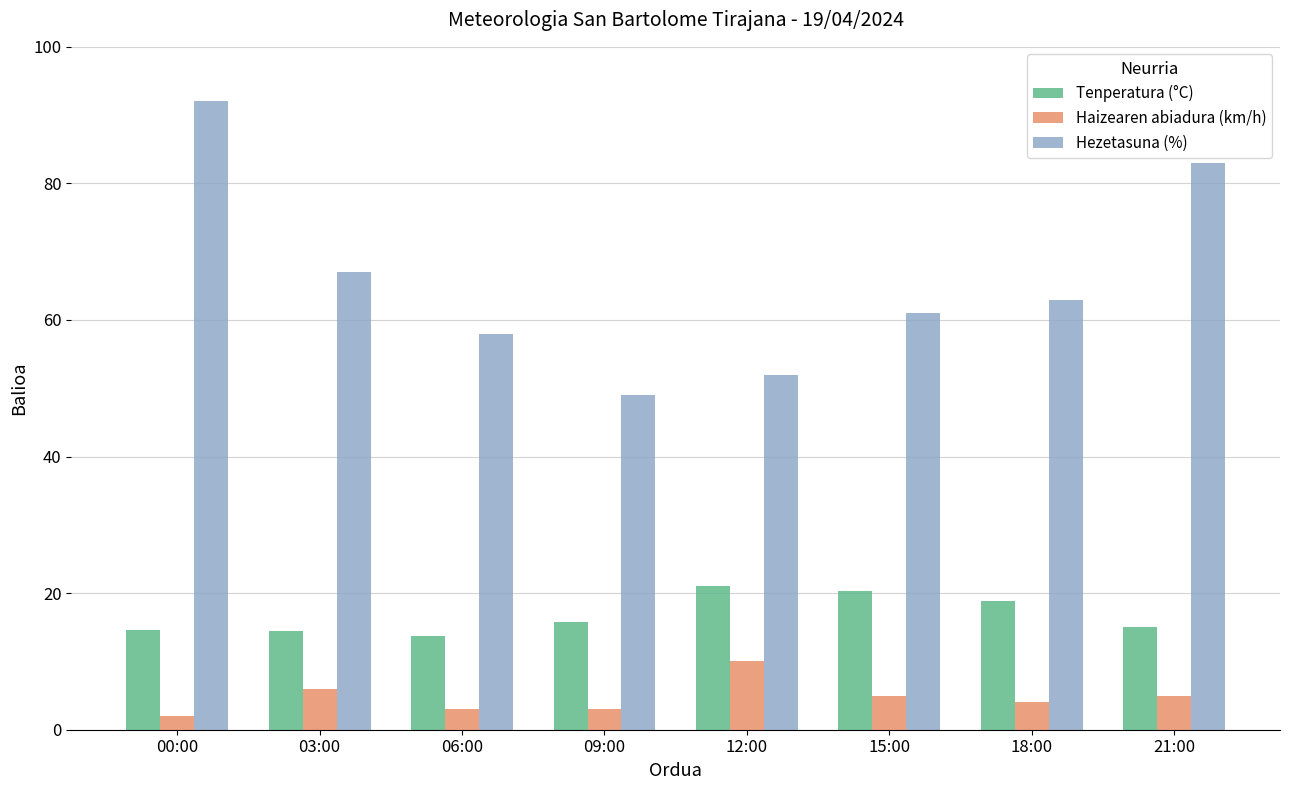

The Haizearen abiadura (km/h) series shows 3.0 at 06:00. True or false?

True